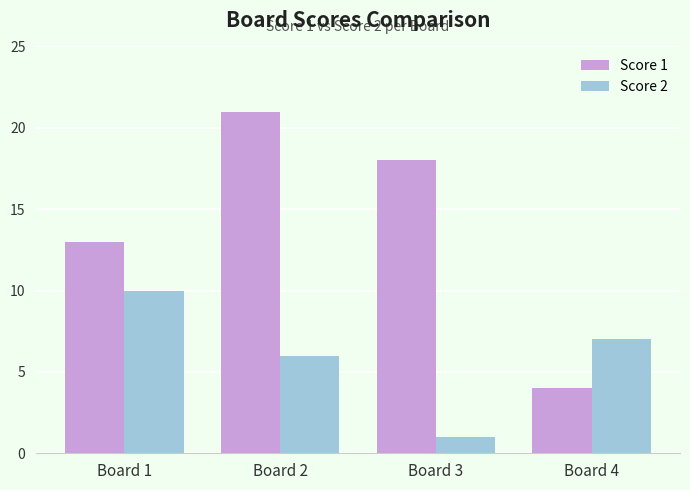

What is the value of the Score 1 bar at the 4th from the left?

4